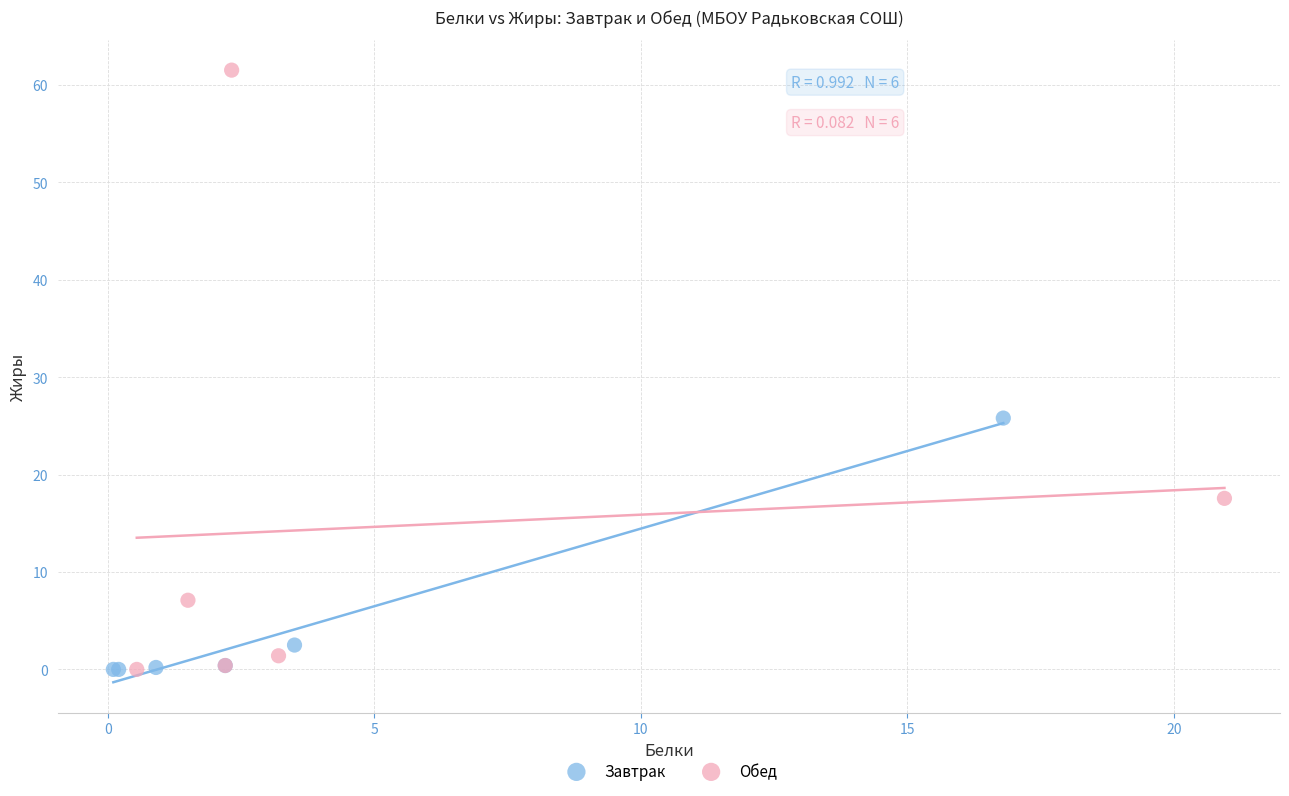

Which series contains the highest Y value?

Обед